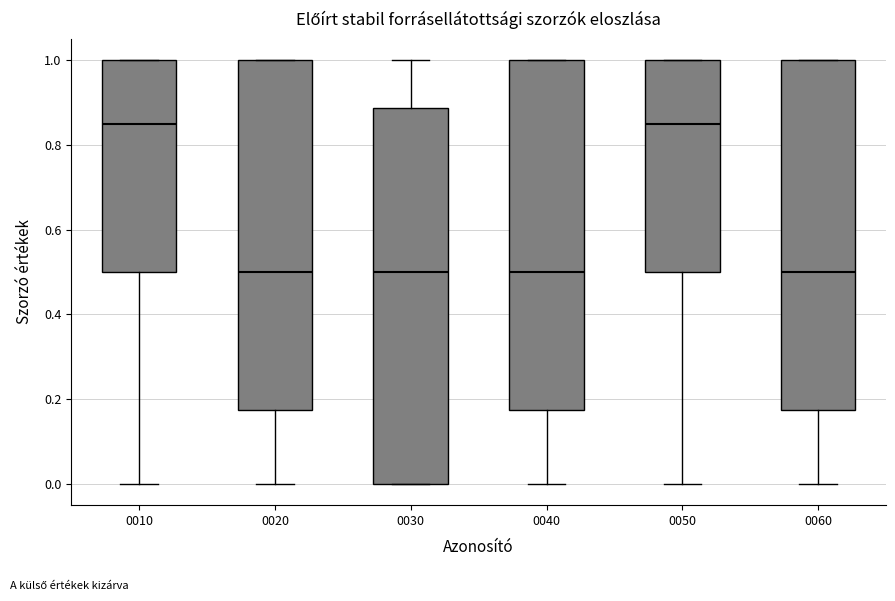

Where does the lower whisker of the box at x = 0020 end on the y-axis? The values are not printed on the chart, so give them approximately, as read against the axis.

0.00